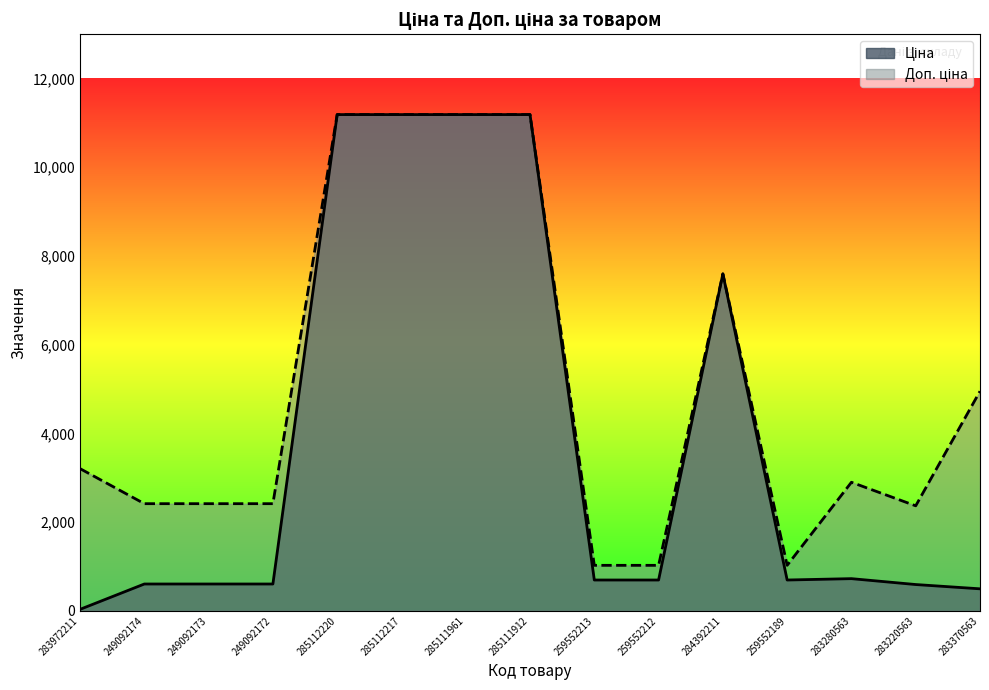

Read the Доп. ціна value at 284392211.

7596.5